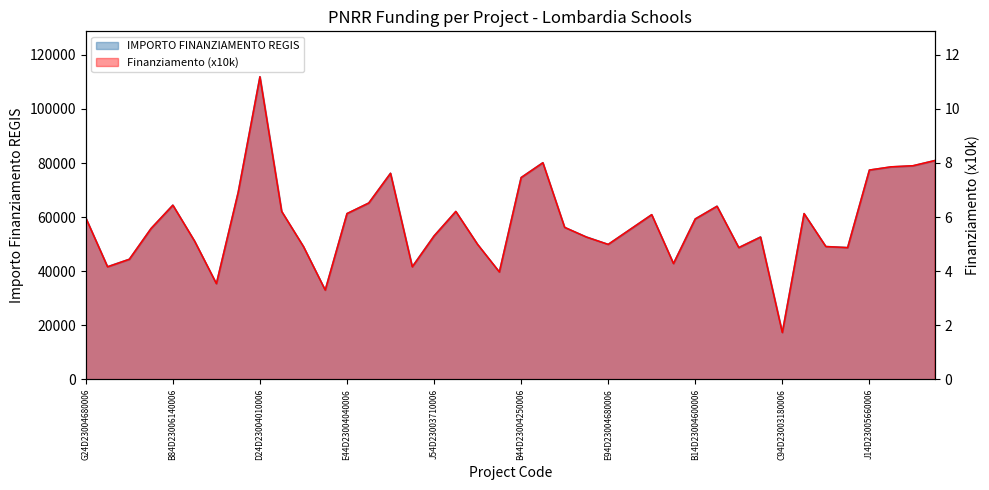

Which has a higher value, H44D23003420006 or D24D23004010006?

D24D23004010006